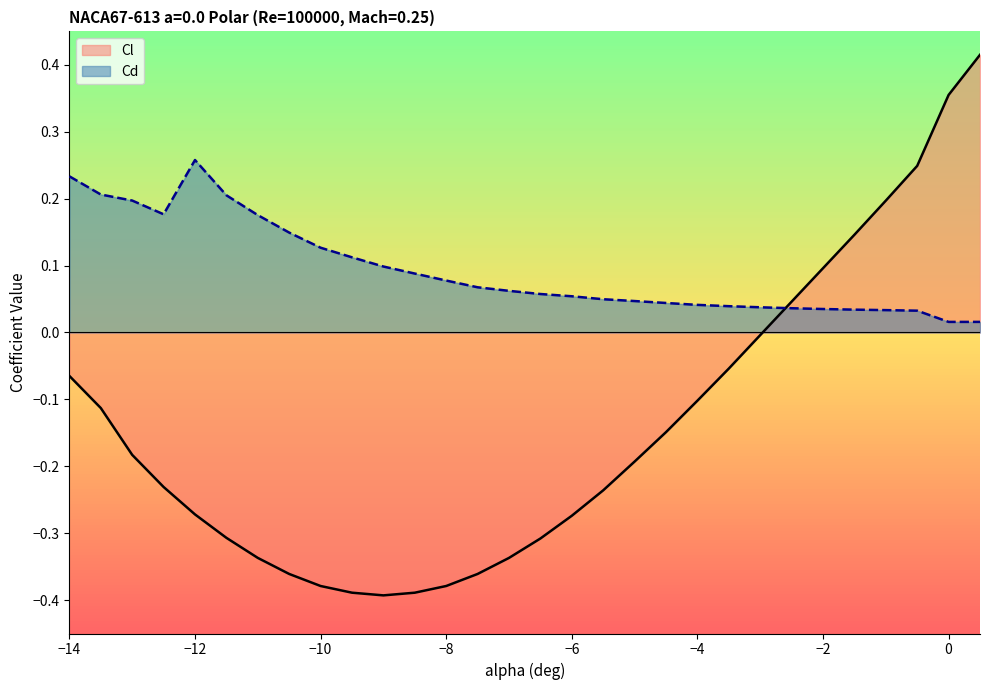

Which has a higher value, -0.5 or -1.5?

-0.5